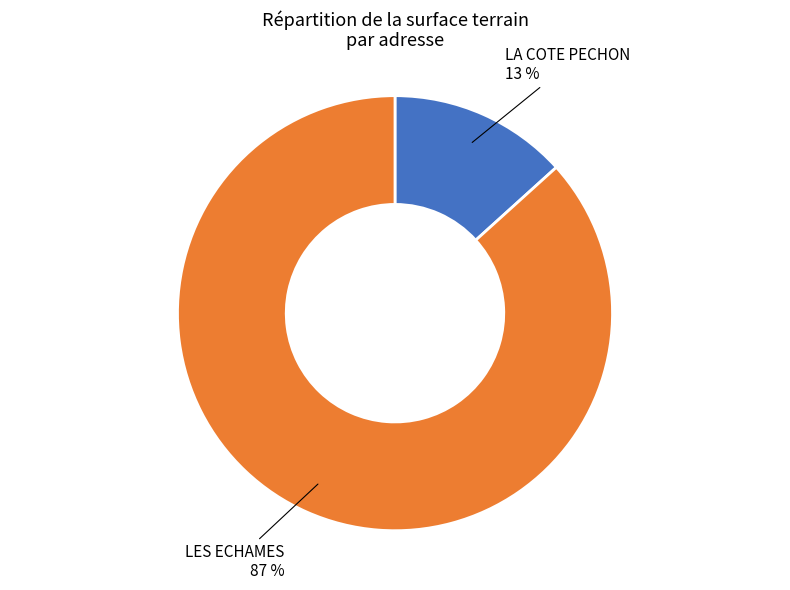

Which category has the biggest portion of the pie?

LES ECHAMES